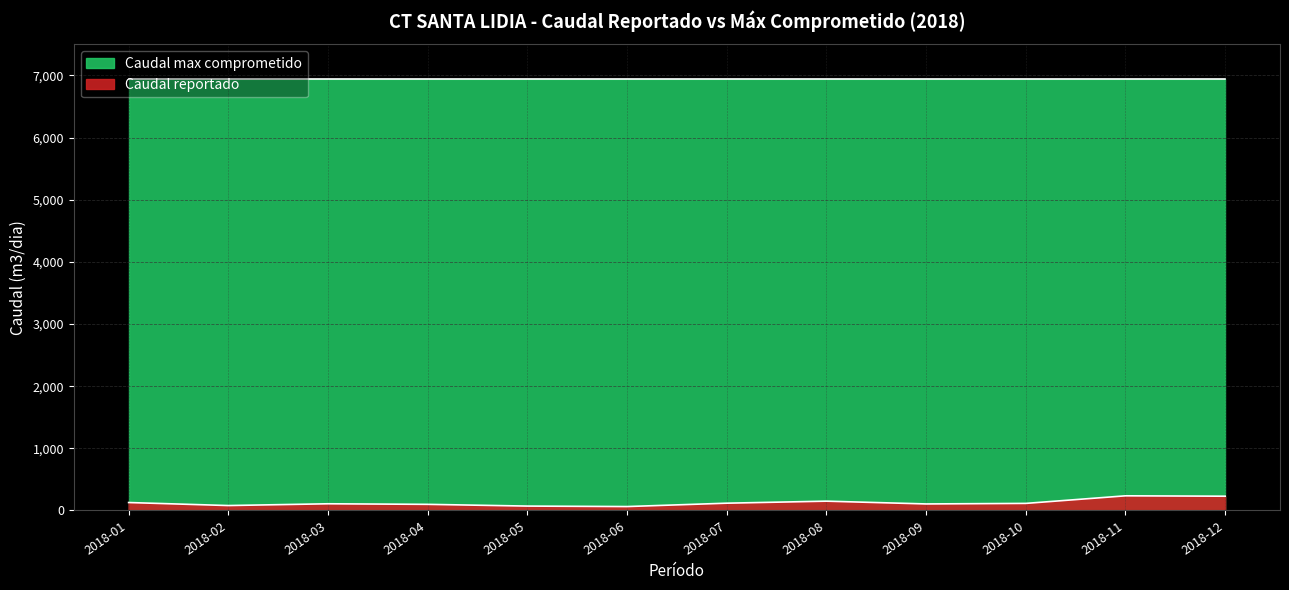

What is the minimum value shown in the chart?

63.0